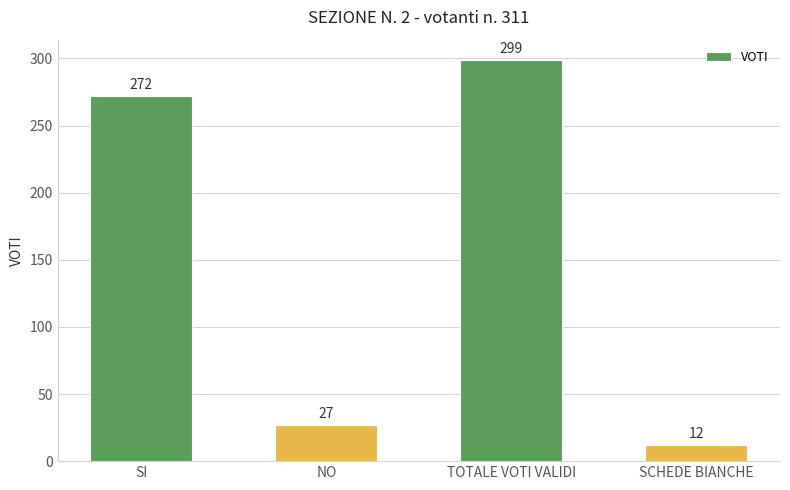

What position from the right is SCHEDE BIANCHE?

1